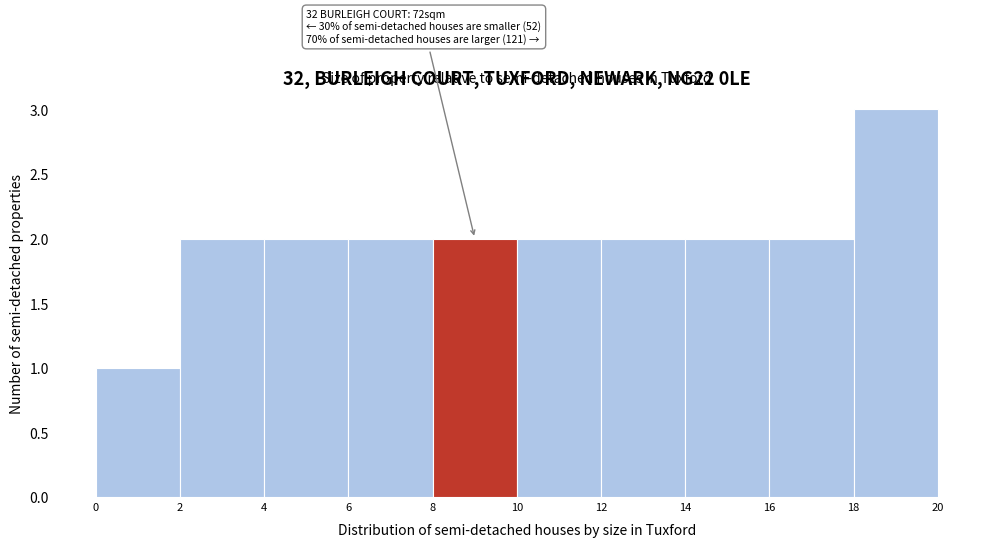

Over which range of the x-axis is the bar tallest?

18 to 20